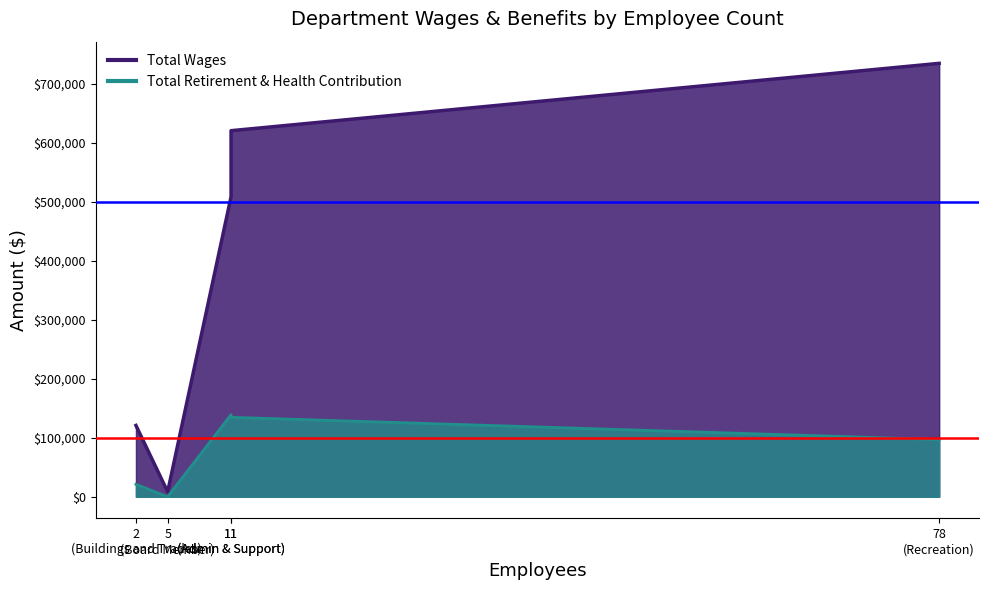

True or false: Total Retirement & Health Contribution and Total Wages intersect in this chart.

False